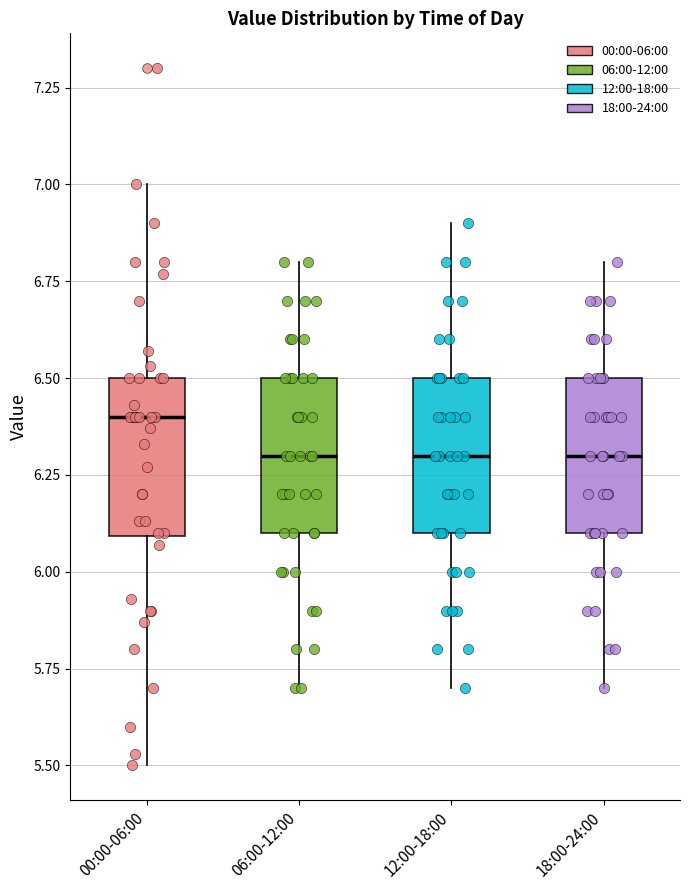

Reading left to right, transcribe this box plot: for each box, give where its median line is, the range the box spans, and where its two whiskers end, as read against the y-axis. The values are not printed on the chart, so give them approximately, as read against the axis.

00:00-06:00: median 6.4, box 6.1 to 6.5, whiskers 5.5 to 7.0
06:00-12:00: median 6.3, box 6.1 to 6.5, whiskers 5.7 to 6.8
12:00-18:00: median 6.3, box 6.1 to 6.5, whiskers 5.7 to 6.9
18:00-24:00: median 6.3, box 6.1 to 6.5, whiskers 5.7 to 6.8